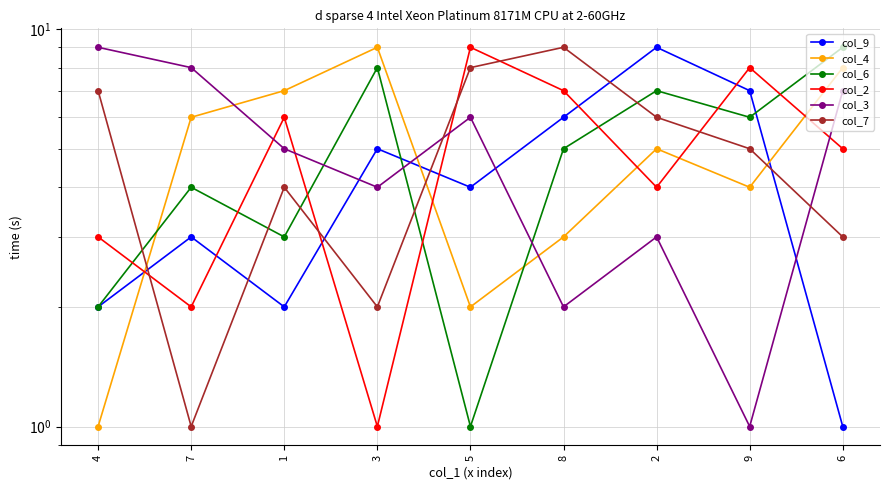

Between which two adjacent categories do col_9 and col_6 first intersect?

3 and 5